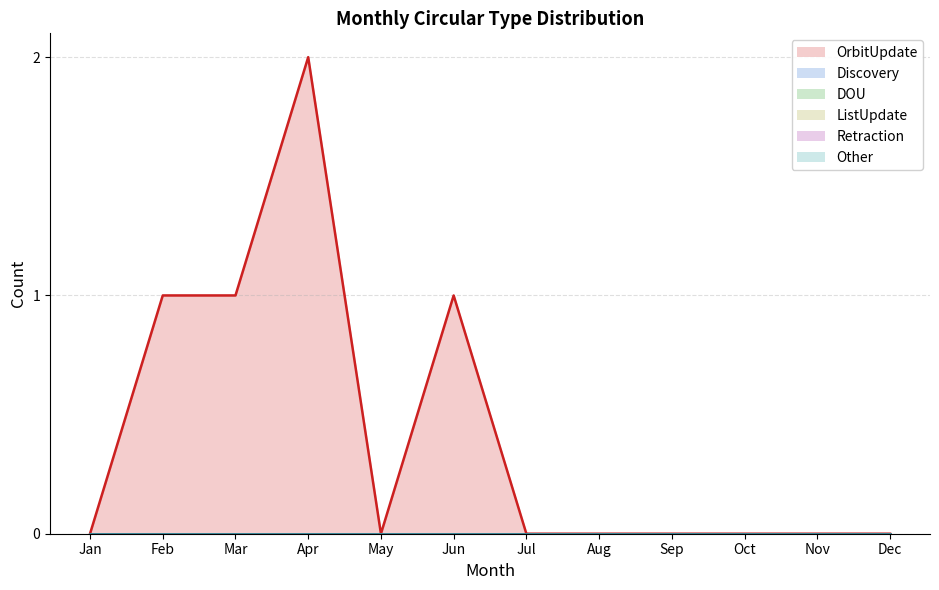

The value of Other at Feb is 0. True or false?

True